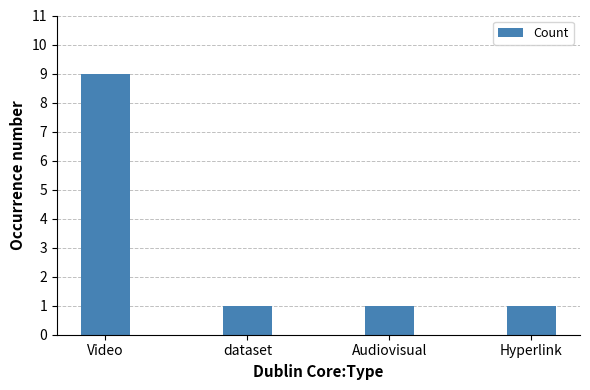

What is the maximum value shown in the chart?

9